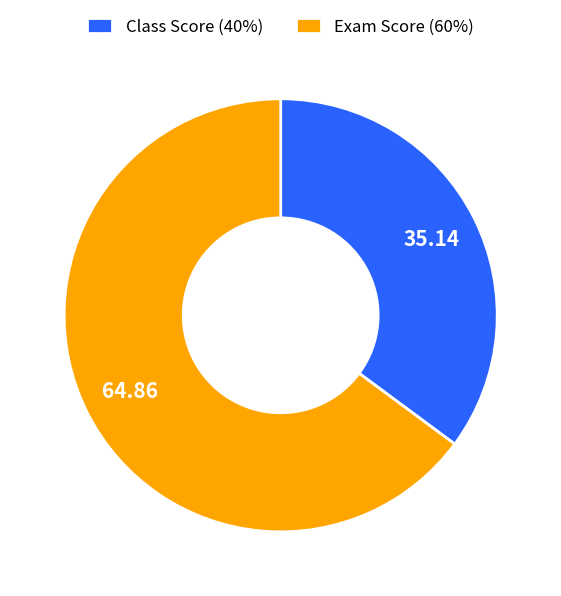

Which slice represents more than half of the pie?

Exam Score (60%)